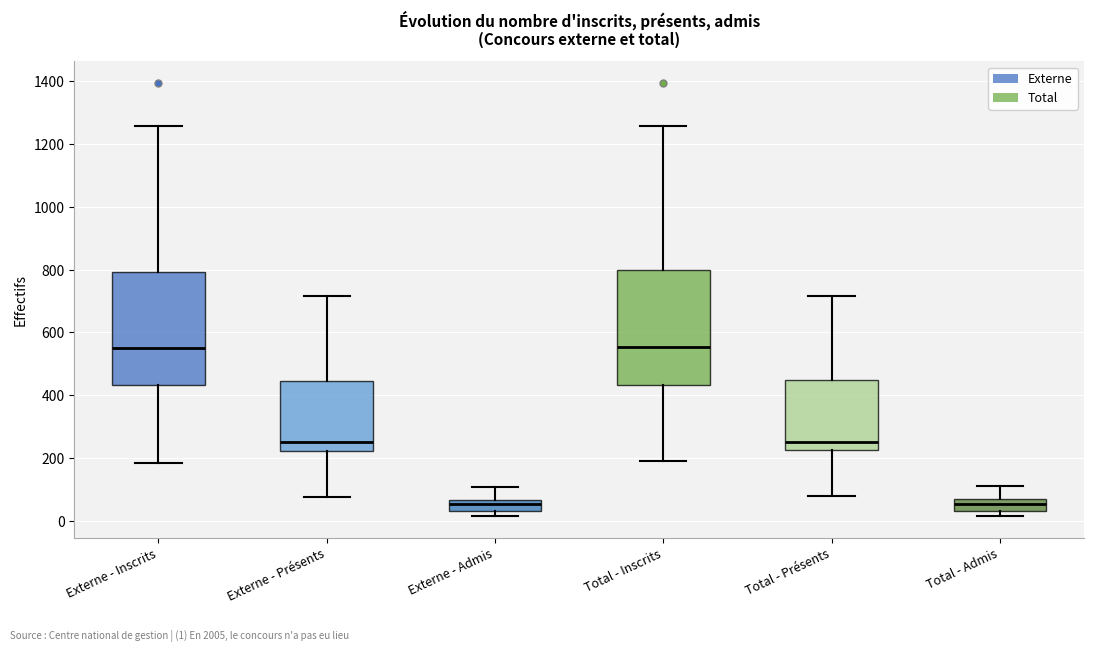

Reading left to right, read every box against the y-axis: the position of its median line, the range the box covers, and the ends of its whiskers. The values are not printed on the chart, so give them approximately, as read against the axis.

Externe - Inscrits: median 540, box 440 to 800, whiskers 180 to 1260
Externe - Présents: median 260, box 220 to 440, whiskers 80 to 720
Externe - Admis: median 60 (inside the box), box 40 to 60, whiskers 20 to 100
Total - Inscrits: median 560, box 440 to 800, whiskers 200 to 1260
Total - Présents: median 260, box 220 to 440, whiskers 80 to 720
Total - Admis: median 60 (inside the box), box 40 to 60, whiskers 20 to 120